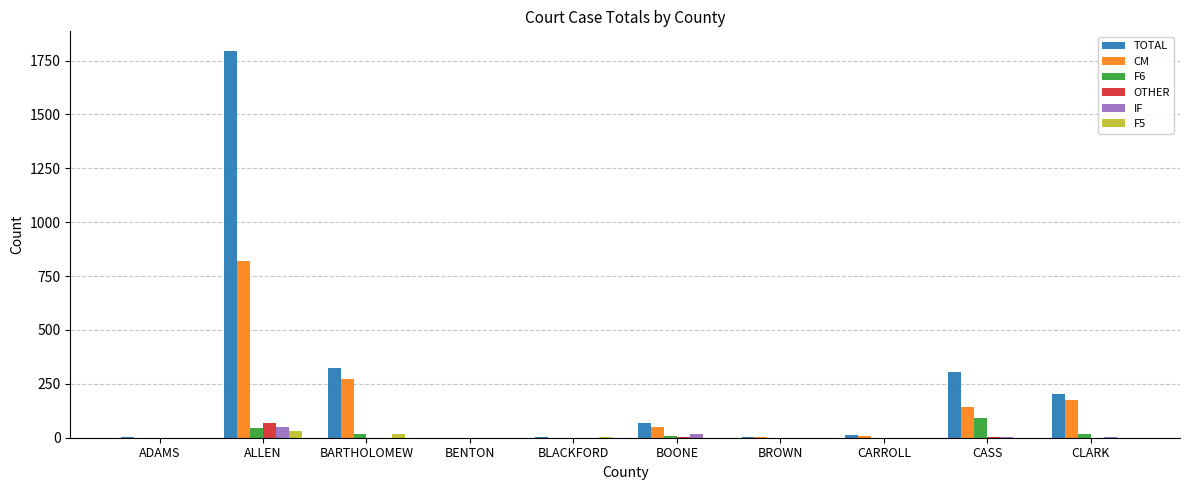

How many groups of bars are there?

10